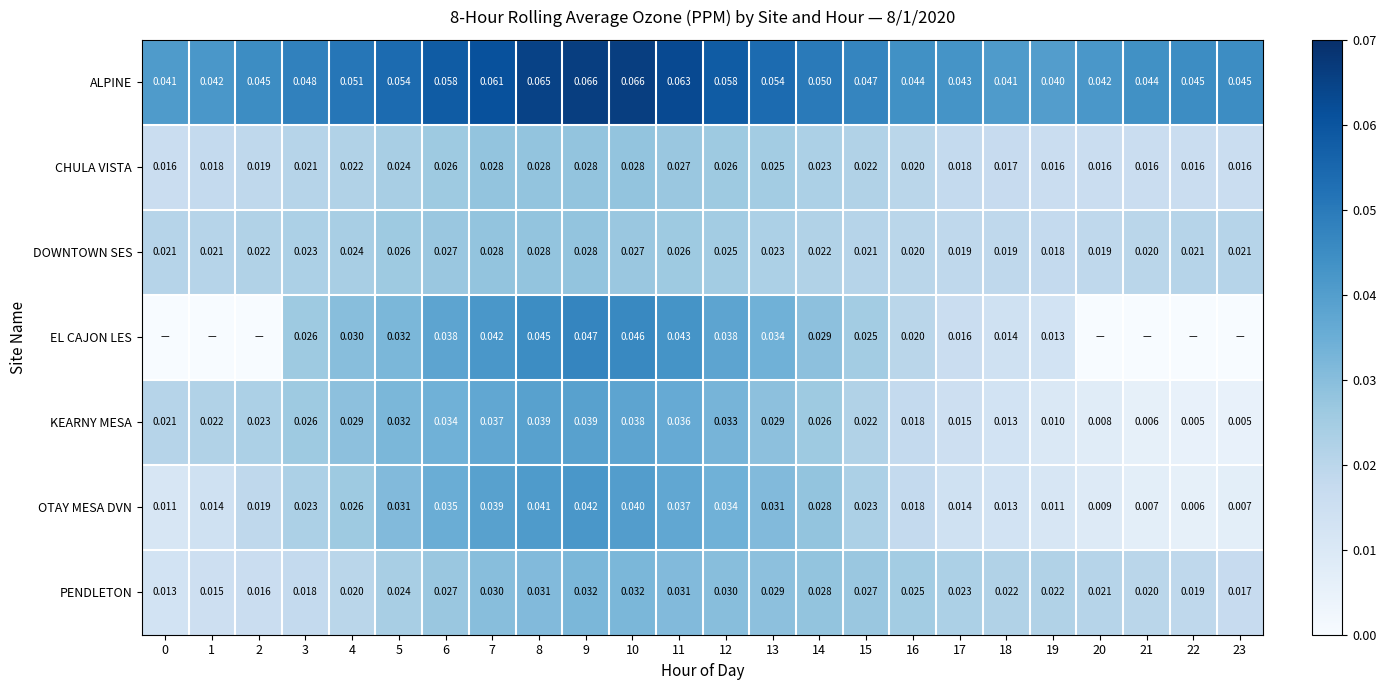

How many OTAY MESA DVN values are between 0 and 1?

24